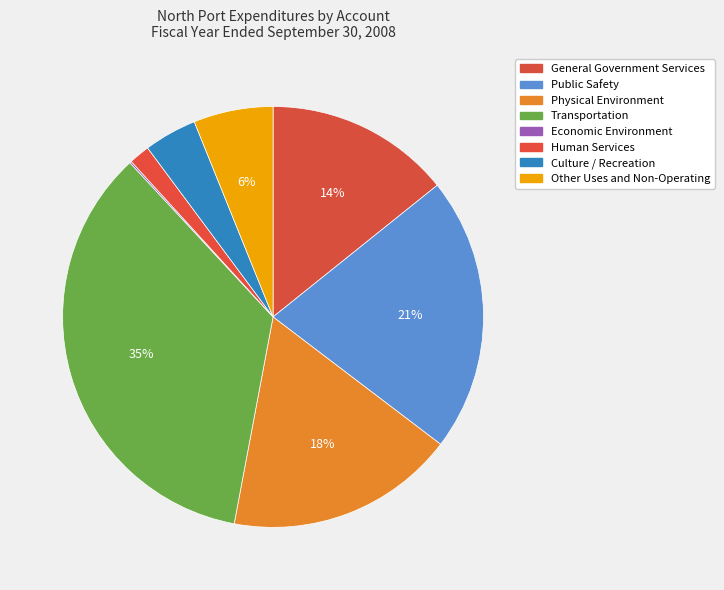

How many segments does this pie chart have?

8